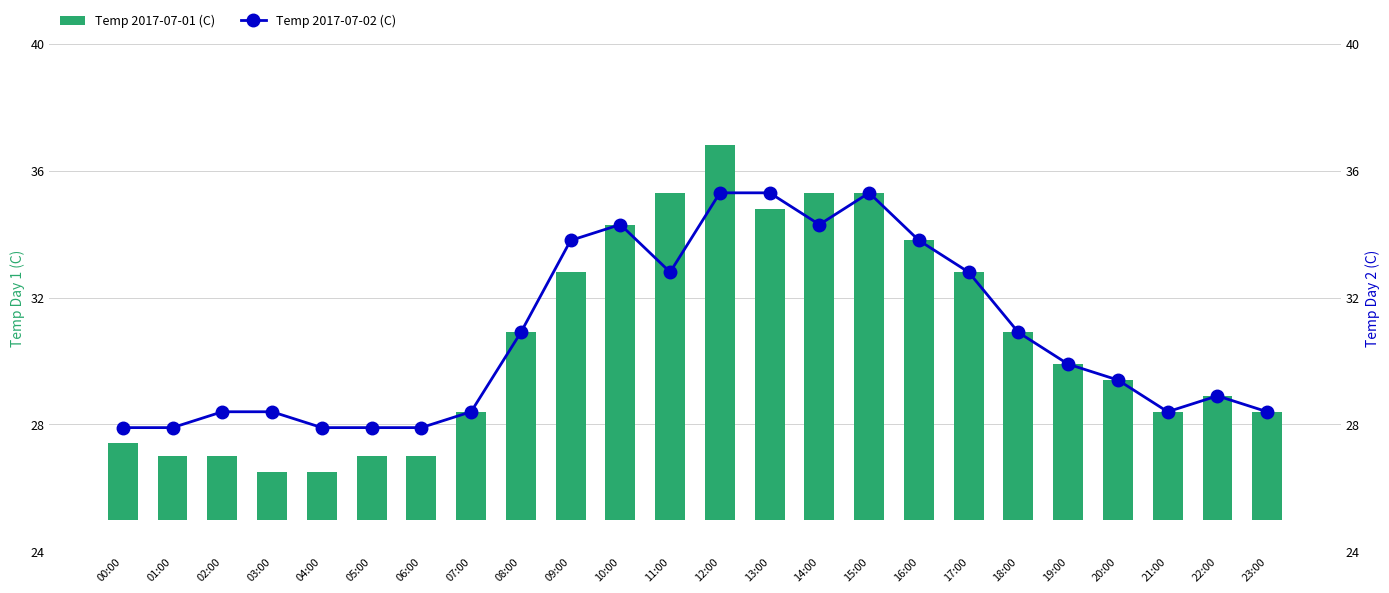

How many categories are shown in the chart?

24